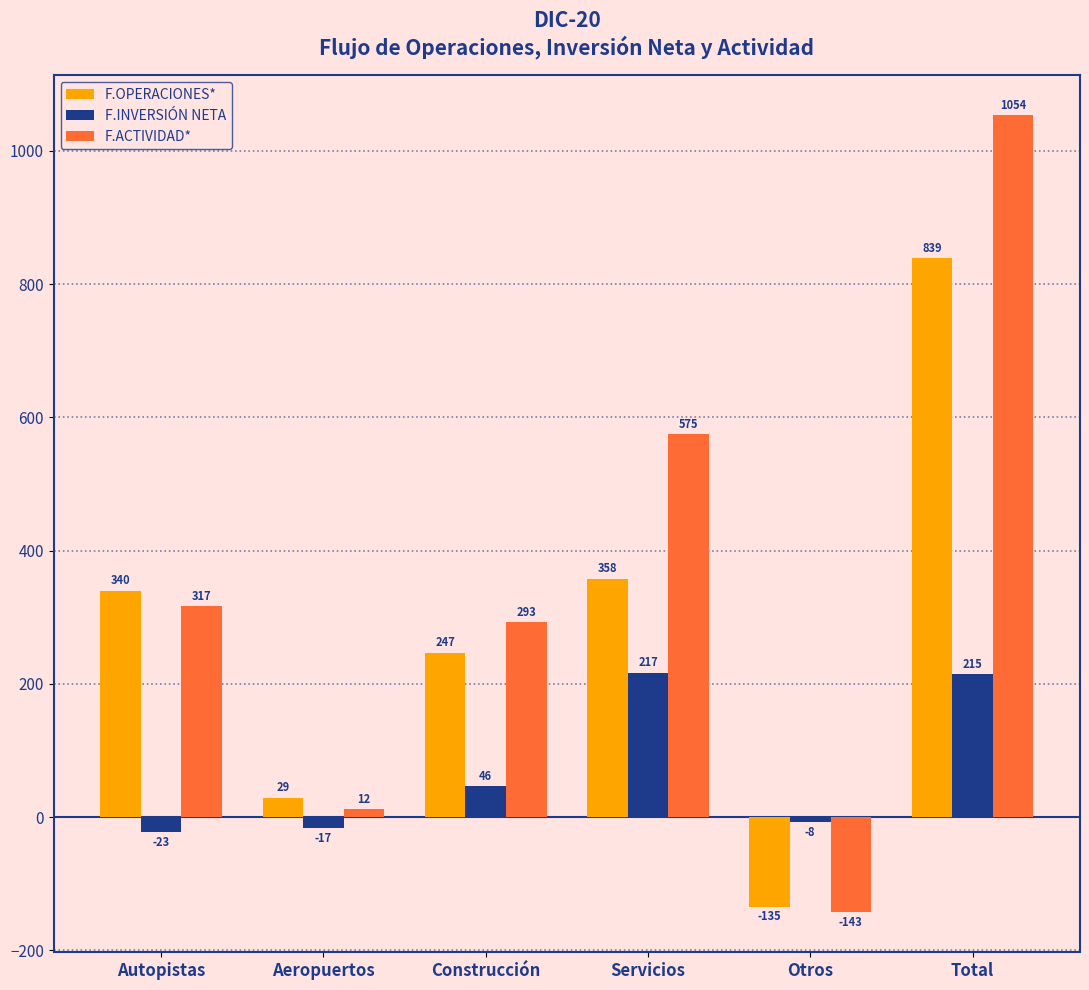

Where is F.INVERSIÓN NETA nearest to the value 97?

Construcción